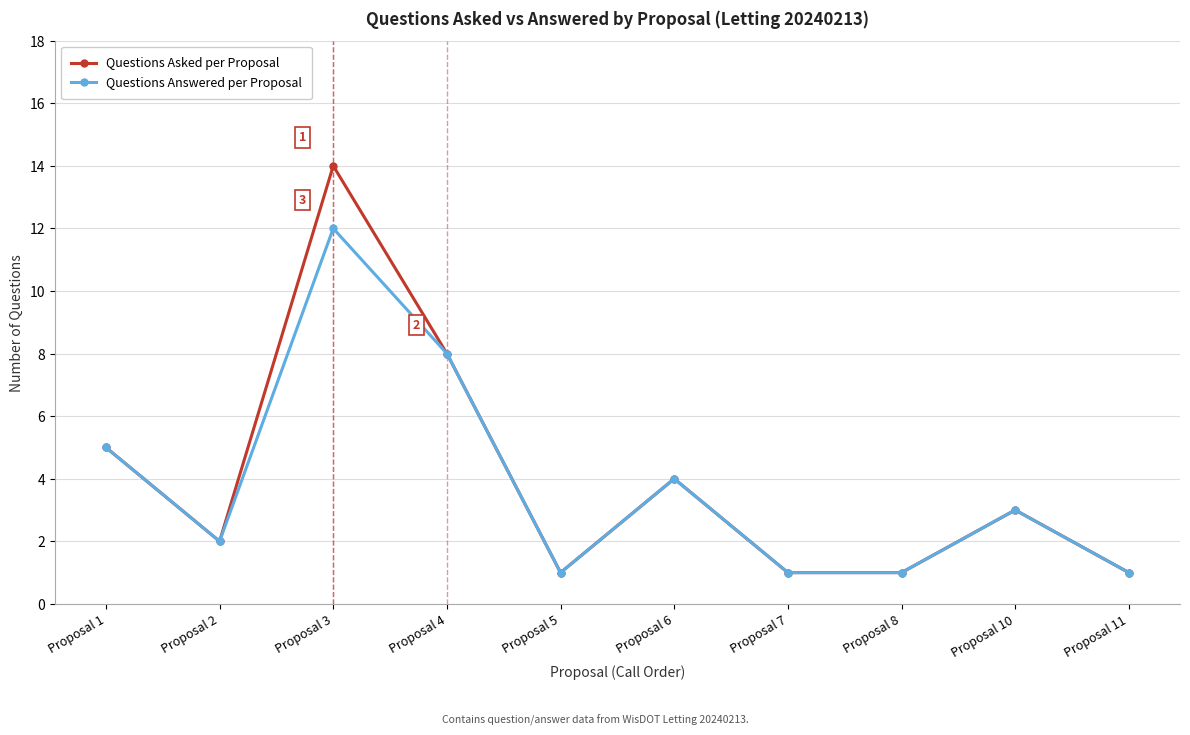

How many distinct data groups are displayed?

2